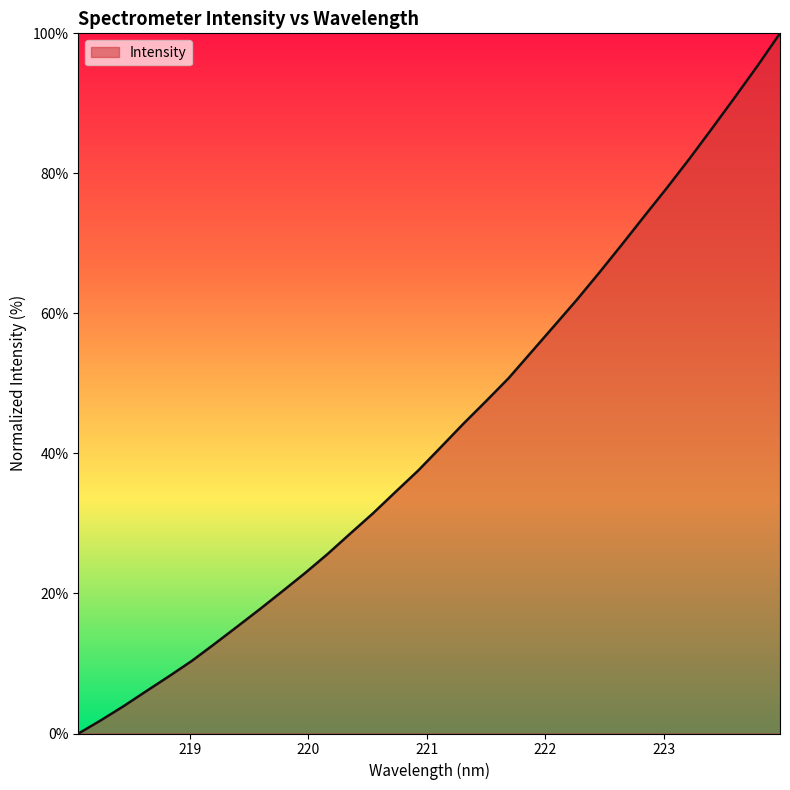

Reading left to right, list all the values displayed in this chart.

0.0	1.9	3.9	6.1	8.2	10.4	12.8	15.2	17.7	20.3	22.9	25.6	28.6	31.4	34.5	37.6	40.9	44.2	47.5	50.8	54.5	58.2	61.9	65.8	69.8	73.9	77.9	82.1	86.5	90.9	95.3	100.0